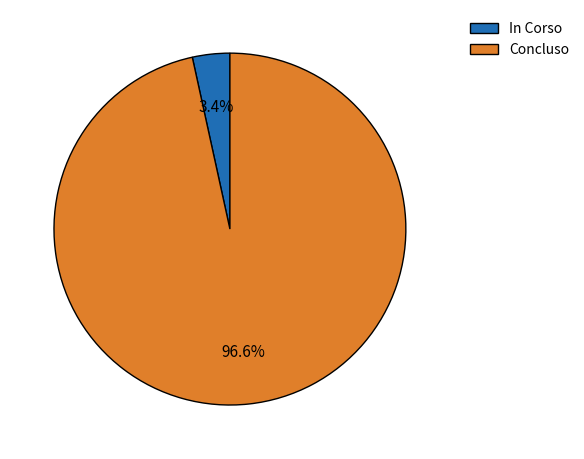

Rank the categories by value from highest to lowest.

Concluso, In Corso